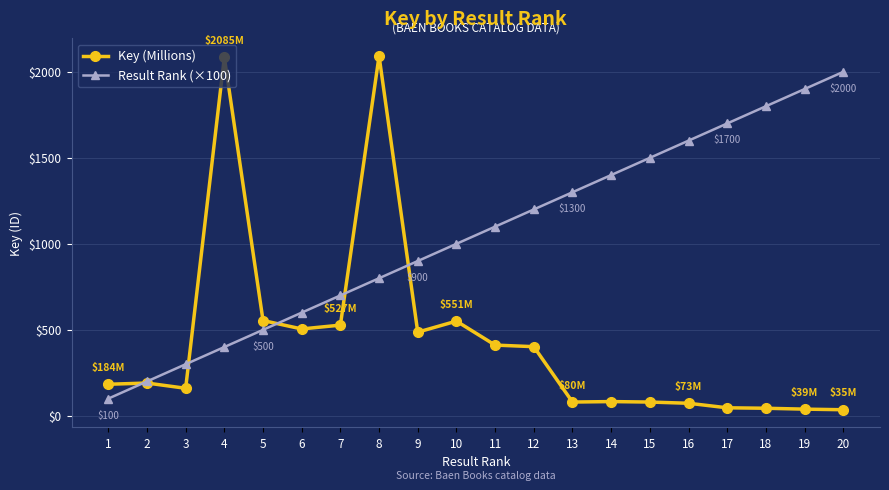

How many intersections are there between Key (Millions) and Result Rank (×100)?

5